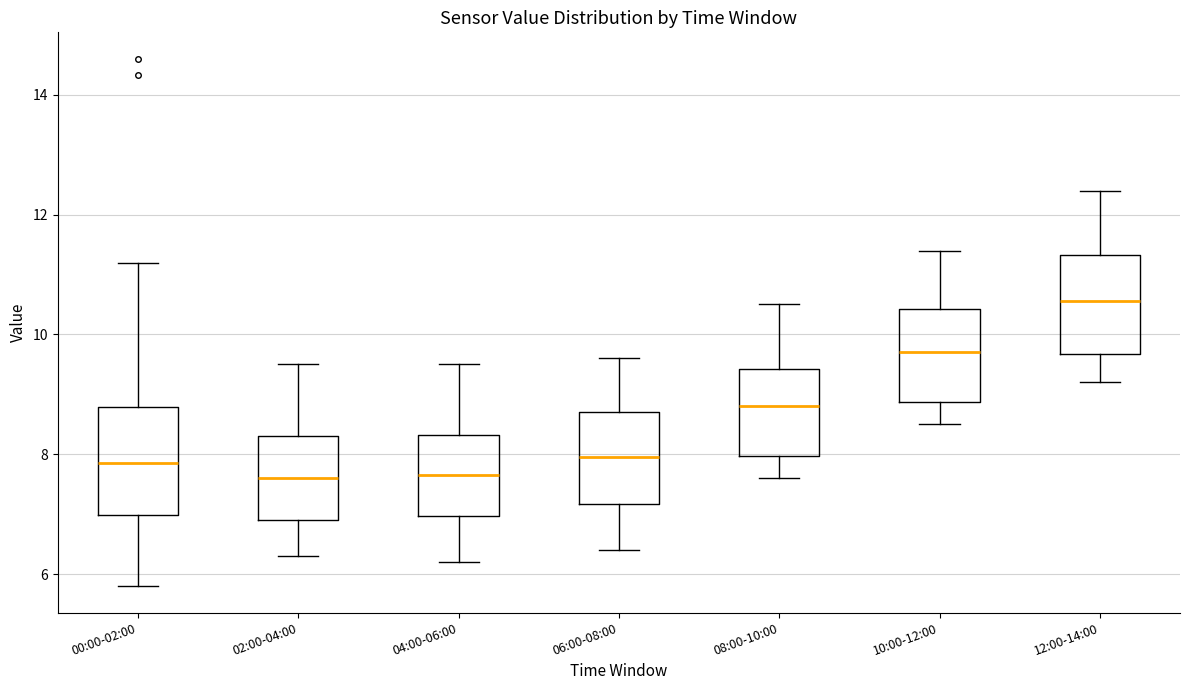

Which box has the highest median line?

12:00-14:00